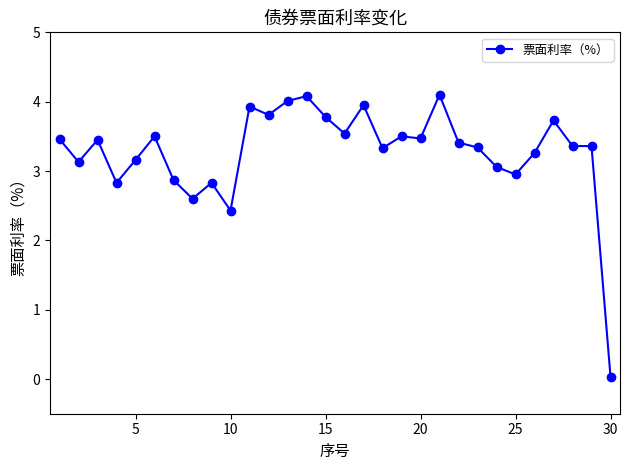

What is the sum of all values?

98.3